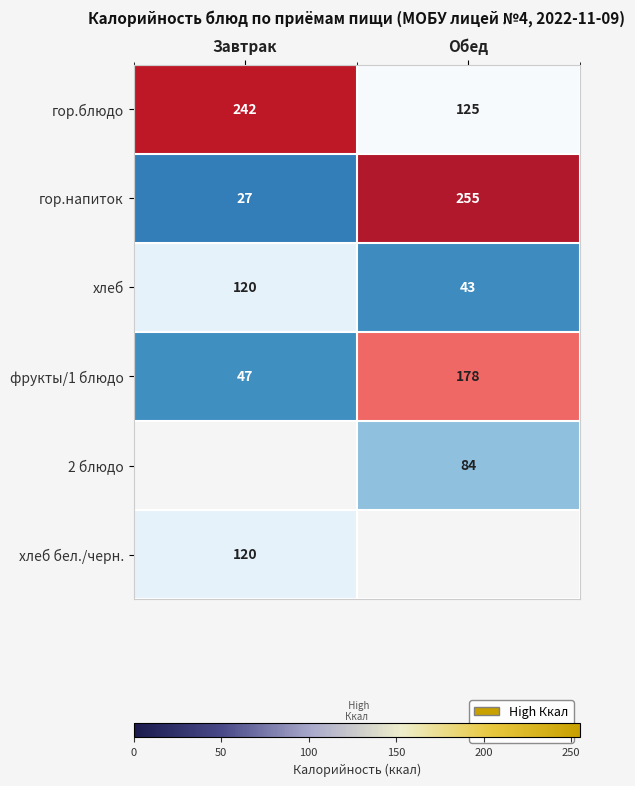

Which category has the lowest value in the гор.блюдо series?

Обед